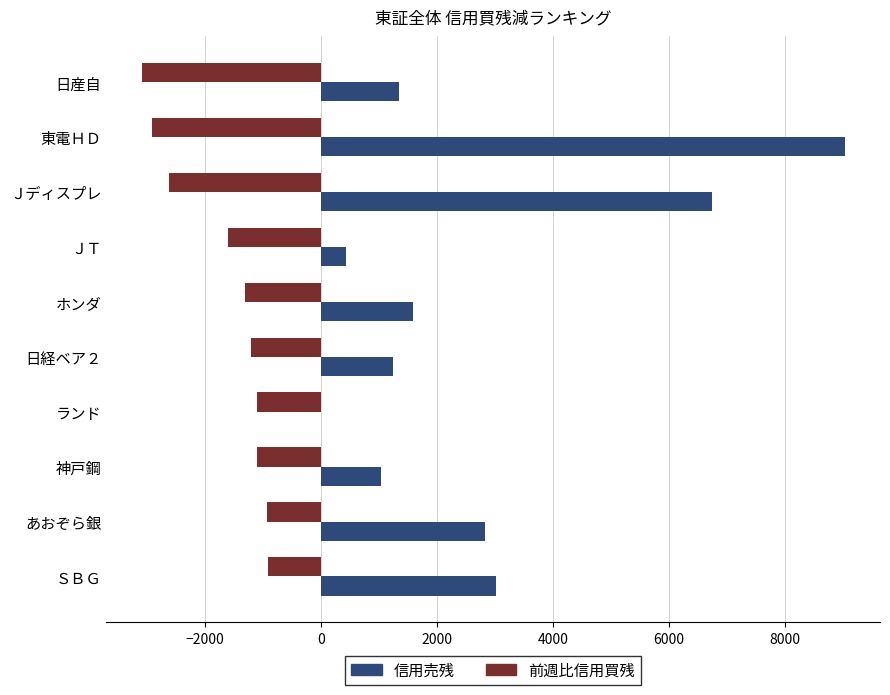

The value of 信用売残 at ＪＴ is 428.9. True or false?

True